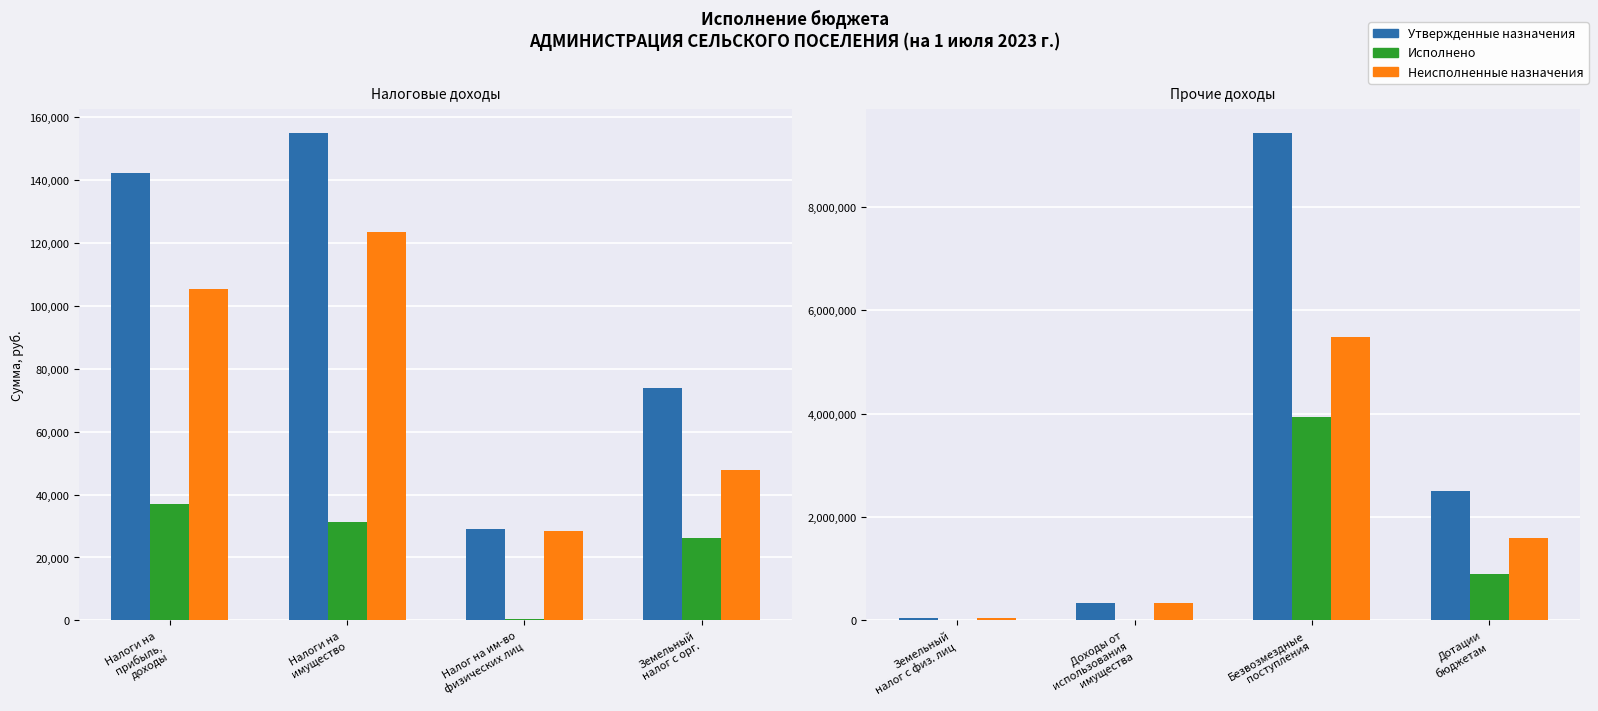

What is the label of the 1st bar from the left?

Земельный налог с физ. лиц